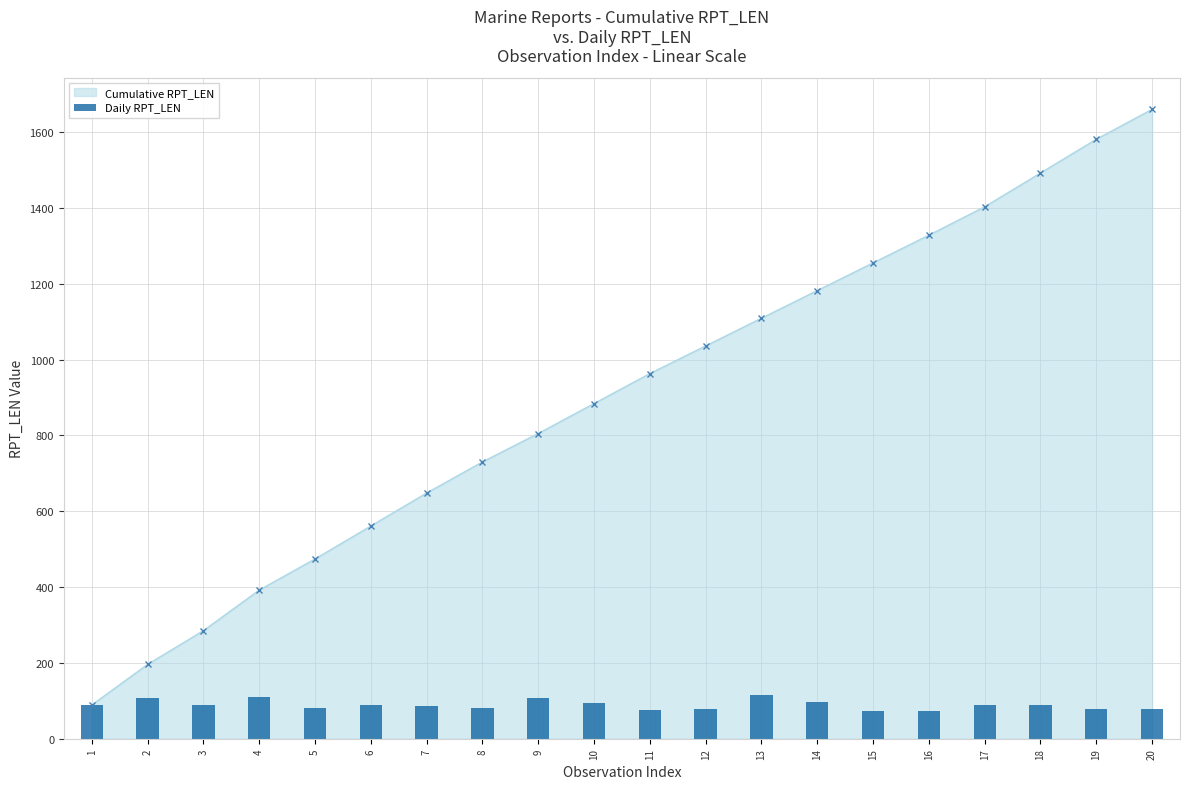

True or false: Cumulative RPT_LEN has more than 2 points higher than both neighbors.

False